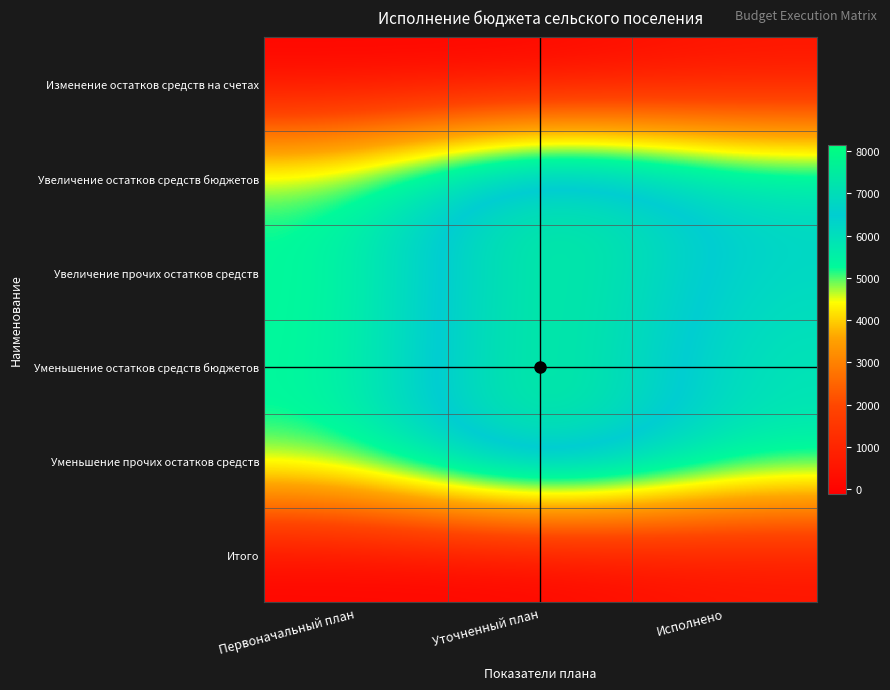

Between Исполнено and Уточненный план, which is larger?

Исполнено